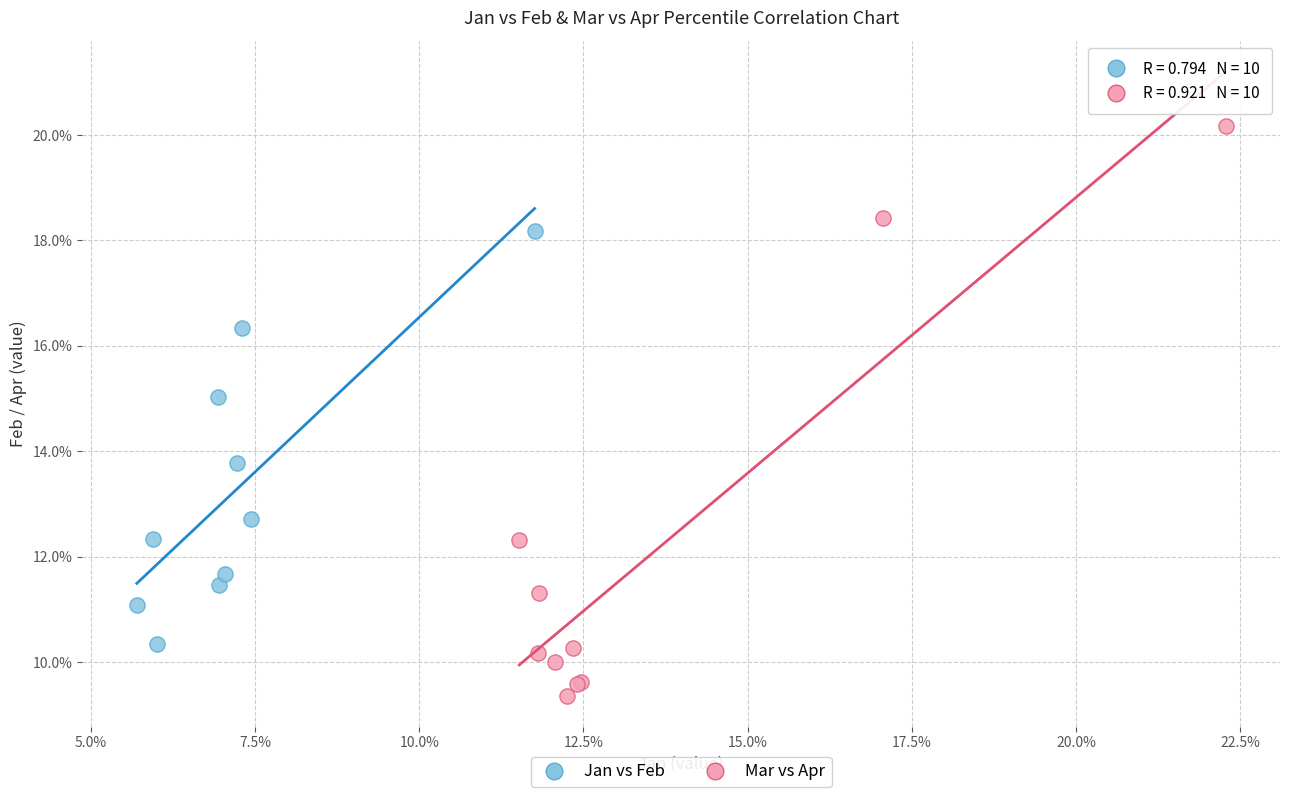

Which series contains the highest Y value?

Mar vs Apr